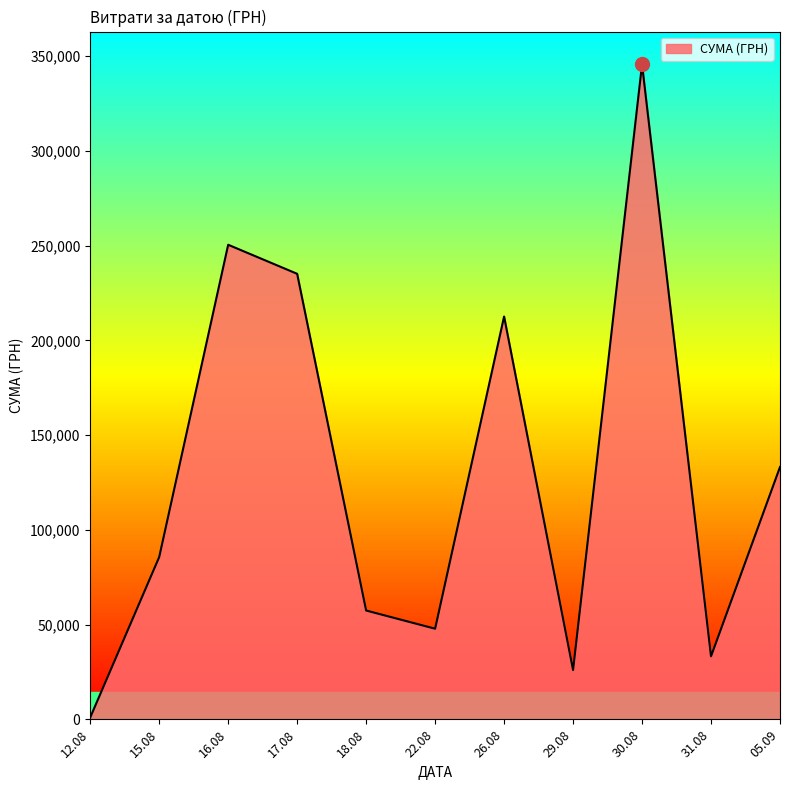

What is the greatest value displayed?

345687.3